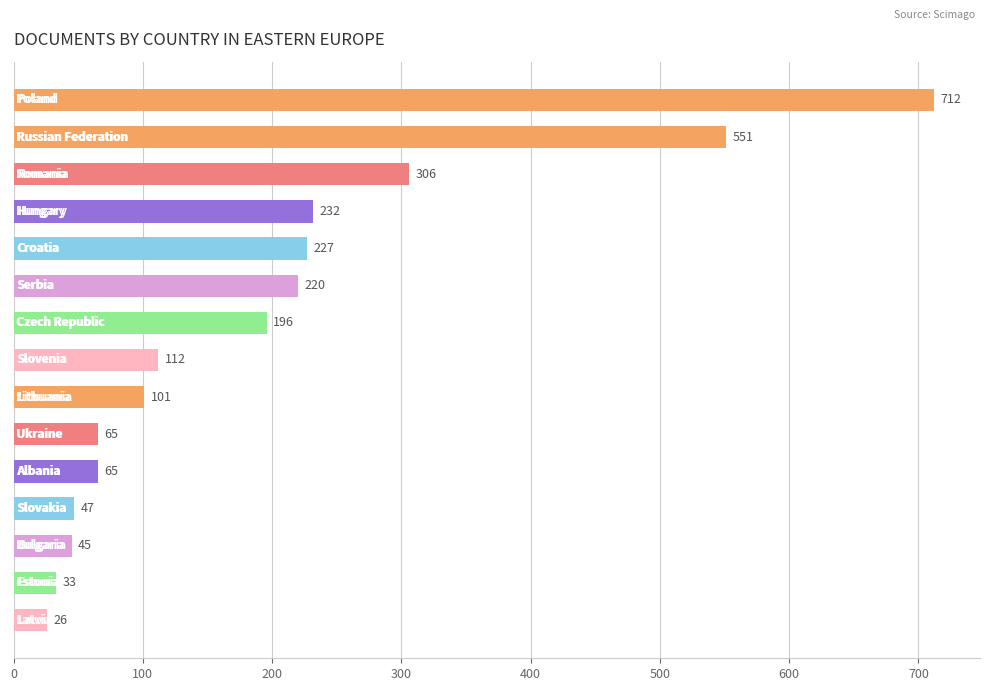

What is the value of the 11th bar from the top?

65